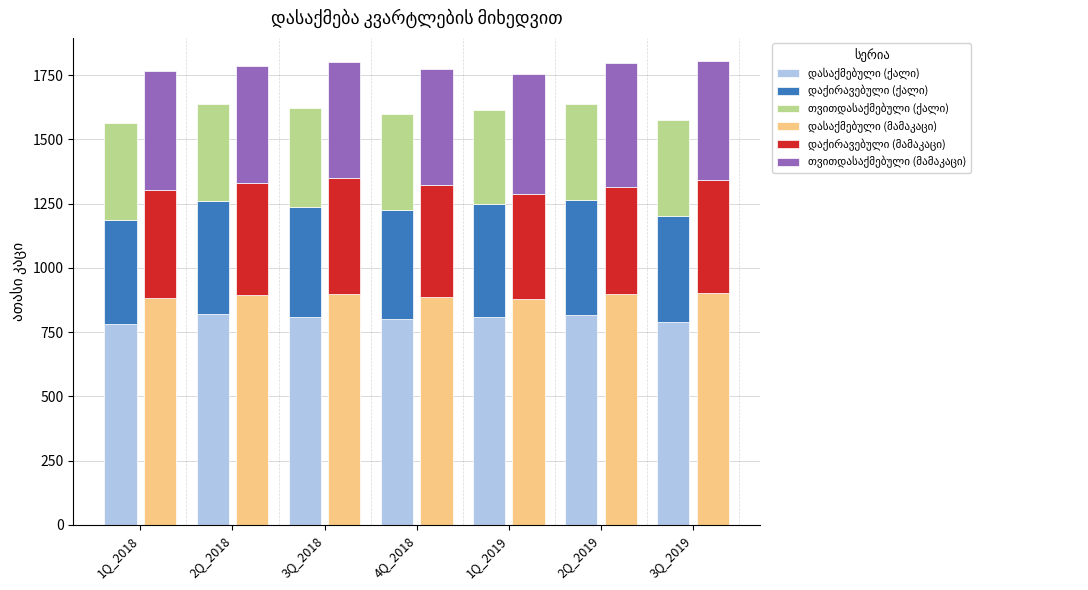

Reading left to right, what are all the values shown in this chart?

დასაქმებული (ქალი): 782.9	819.4	810.5	799.5	807.2	818.7	788.5
დაქირავებული (ქალი): 401.8	439.7	426.1	426.3	440.0	445.1	415.4
თვითდასაქმებული (ქალი): 381.1	379.7	384.4	373.2	367.2	373.6	373.1
დასაქმებული (მამაკაცი): 884.0	893.2	900.5	886.9	878.5	898.5	902.8
დაქირავებული (მამაკაცი): 420.7	438.6	449.5	437.9	407.9	416.2	440.3
თვითდასაქმებული (მამაკაცი): 462.7	454.3	450.1	448.3	470.2	481.5	462.2